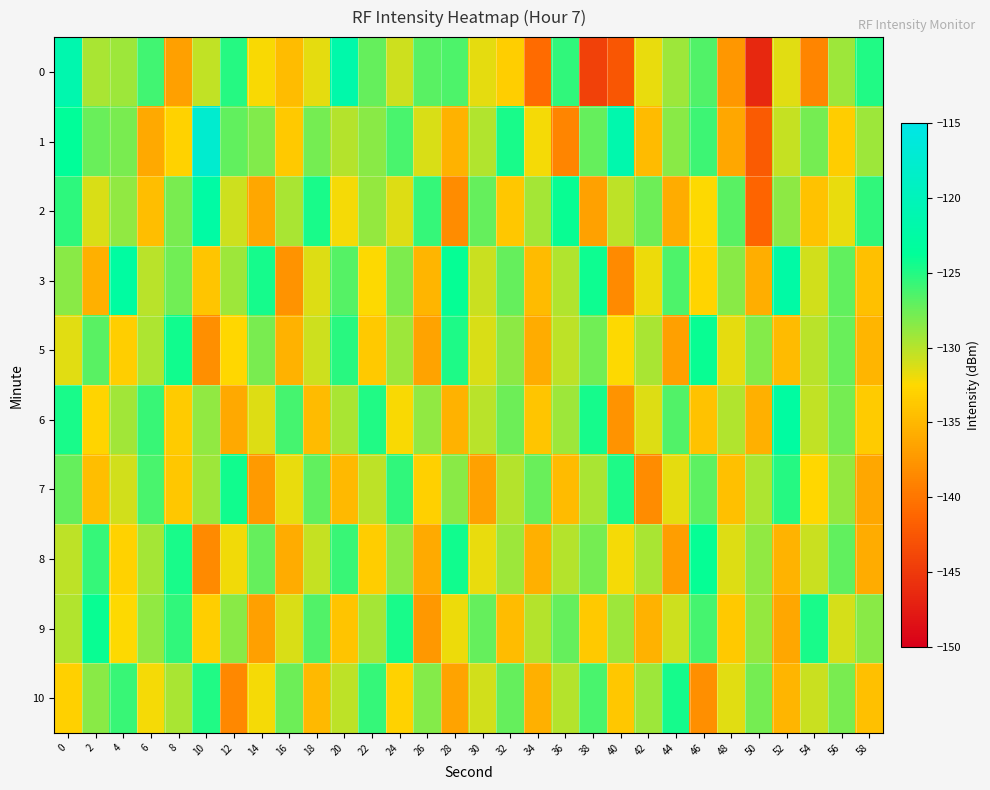

Reading left to right, what are all the values shown in this chart?

0: 0=-121.4	2=-129.5	4=-129.1	6=-126.0	8=-136.9	10=-130.4	12=-125.1	14=-132.3	16=-134.6	18=-131.7	20=-121.8	22=-127.3	24=-130.9	26=-126.8	28=-126.4	30=-131.6	32=-133.2	34=-140.8	36=-125.4	38=-144.4	40=-142.6	42=-131.7	44=-129.2	46=-126.6	48=-137.5	50=-146.5	52=-131.4	54=-138.8	56=-129.1	58=-124.9
1: 0=-123.7	2=-127.4	4=-128.0	6=-136.1	8=-133.0	10=-117.5	12=-127.2	14=-128.2	16=-133.6	18=-127.8	20=-130.0	22=-128.5	24=-126.3	26=-131.2	28=-135.4	30=-129.8	32=-124.6	34=-132.1	36=-138.9	38=-127.3	40=-121.5	42=-134.7	44=-128.4	46=-125.9	48=-136.2	50=-142.1	52=-130.5	54=-127.8	56=-133.4	58=-129.1
2: 0=-125.3	2=-131.2	4=-128.7	6=-134.5	8=-127.9	10=-122.4	12=-130.8	14=-136.2	16=-129.5	18=-124.7	20=-132.1	22=-128.9	24=-131.4	26=-125.6	28=-138.3	30=-127.2	32=-133.8	34=-129.4	36=-124.1	38=-136.7	40=-130.2	42=-127.5	44=-135.9	46=-132.4	48=-126.8	50=-141.3	52=-128.6	54=-134.2	56=-131.7	58=-125.4
3: 0=-128.4	2=-135.6	4=-122.8	6=-130.1	8=-127.6	10=-133.9	12=-129.2	14=-124.5	16=-137.8	18=-131.3	20=-126.7	22=-132.4	24=-128.1	26=-135.2	28=-123.9	30=-130.6	32=-127.3	34=-134.7	36=-129.8	38=-124.2	40=-138.5	42=-131.9	44=-126.4	46=-132.8	48=-128.5	50=-135.7	52=-122.3	54=-130.9	56=-127.1	58=-134.3
5: 0=-131.5	2=-126.8	4=-133.2	6=-129.7	8=-124.3	10=-138.1	12=-132.6	14=-127.9	16=-135.4	18=-130.8	20=-125.2	22=-133.7	24=-129.1	26=-136.5	28=-124.8	30=-131.2	32=-128.6	34=-135.9	36=-130.3	38=-127.7	40=-132.4	42=-129.5	44=-136.8	46=-124.1	48=-131.6	50=-128.3	52=-134.7	54=-130.1	56=-127.4	58=-135.2
6: 0=-124.6	2=-132.9	4=-129.3	6=-125.7	8=-133.5	10=-128.8	12=-136.1	14=-131.4	16=-126.2	18=-134.8	20=-129.6	22=-124.9	24=-132.3	26=-128.7	28=-135.4	30=-130.1	32=-127.5	34=-133.9	36=-129.2	38=-124.5	40=-137.8	42=-131.3	44=-126.6	46=-134.2	48=-129.8	50=-135.6	52=-122.9	54=-130.4	56=-127.8	58=-133.5
7: 0=-127.2	2=-134.5	4=-130.9	6=-126.3	8=-133.8	10=-129.1	12=-124.4	14=-137.2	16=-131.8	18=-127.1	20=-134.9	22=-130.2	24=-125.5	26=-133.1	28=-128.4	30=-136.7	32=-130.0	34=-127.4	36=-134.8	38=-129.5	40=-124.8	42=-138.3	44=-131.6	46=-126.9	48=-134.4	50=-129.7	52=-125.0	54=-132.6	56=-128.9	58=-136.2
8: 0=-130.3	2=-125.6	4=-133.0	6=-129.4	8=-124.7	10=-138.5	12=-132.0	14=-127.3	16=-135.8	18=-130.5	20=-125.8	22=-133.4	24=-128.7	26=-136.0	28=-124.3	30=-131.7	32=-129.1	34=-135.6	36=-130.0	38=-127.8	40=-132.2	42=-129.6	44=-136.9	46=-124.0	48=-131.4	50=-128.8	52=-135.3	54=-130.7	56=-127.1	58=-135.9
9: 0=-129.8	2=-124.1	4=-132.4	6=-128.8	8=-125.5	10=-133.2	12=-128.5	14=-136.8	16=-131.2	18=-126.5	20=-134.1	22=-129.4	24=-124.7	26=-137.3	28=-131.9	30=-127.2	32=-134.6	34=-130.0	36=-127.3	38=-133.7	40=-129.1	42=-135.5	44=-130.8	46=-126.2	48=-133.6	50=-128.9	52=-136.3	54=-124.6	56=-131.0	58=-128.4
10: 0=-133.1	2=-128.4	4=-125.7	6=-132.2	8=-129.6	10=-124.9	12=-138.6	14=-132.1	16=-127.5	18=-134.9	20=-130.2	22=-125.6	24=-133.0	26=-128.3	28=-136.5	30=-130.9	32=-127.2	34=-135.6	36=-130.0	38=-126.3	40=-133.8	42=-129.2	44=-124.5	46=-138.0	48=-131.5	50=-127.8	52=-135.2	54=-130.6	56=-127.9	58=-134.3